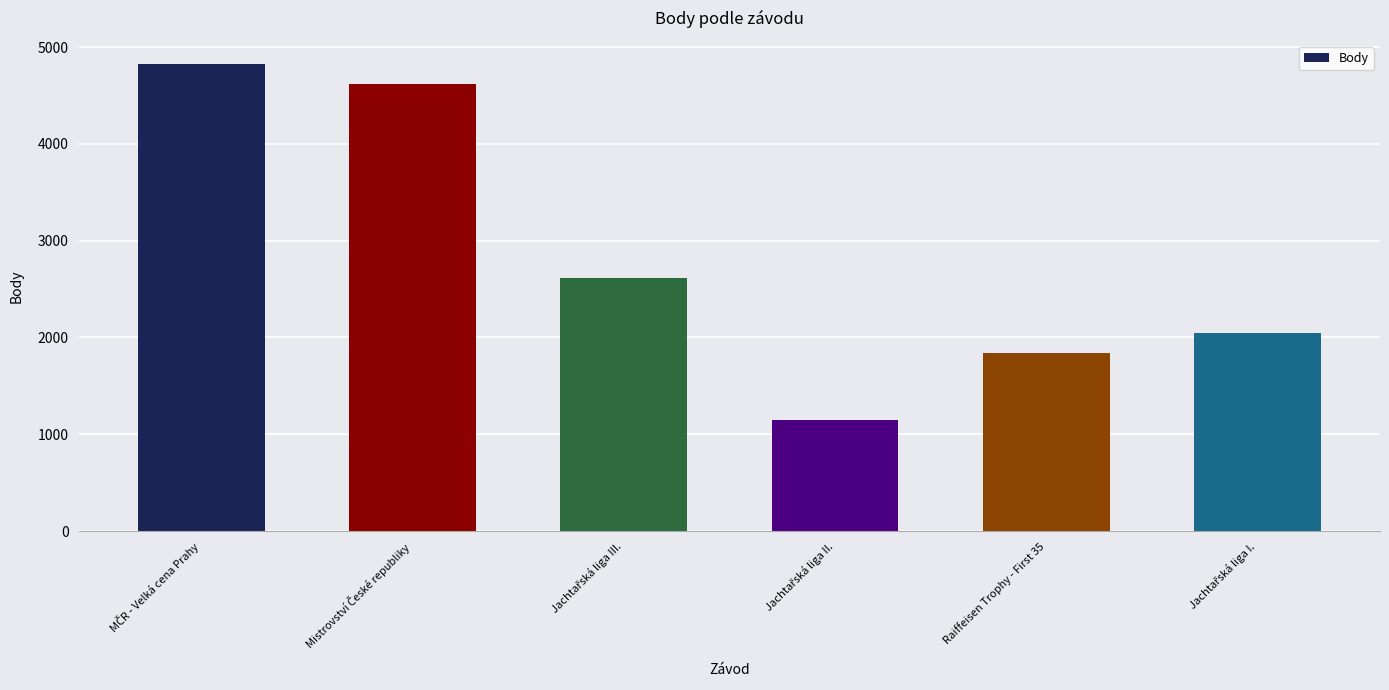

The value at Raiffeisen Trophy - First 35 is 3303. True or false?

False